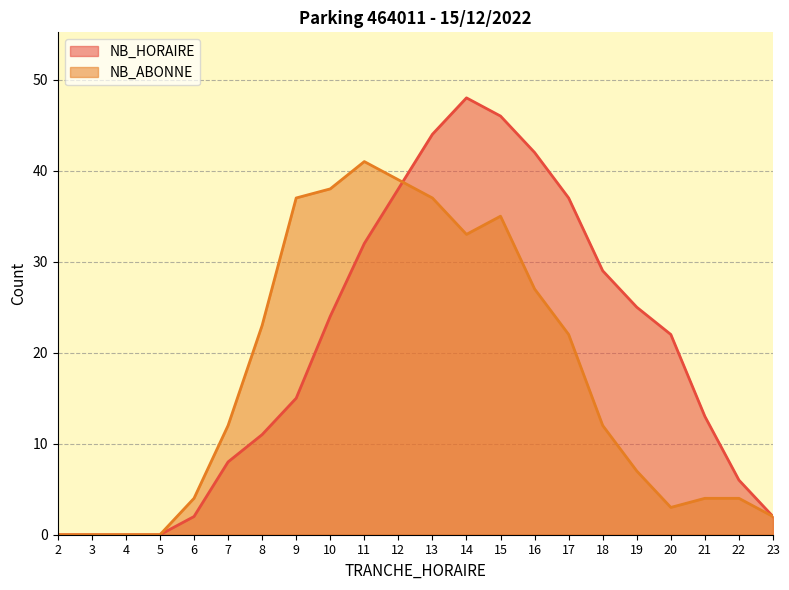

At which label does NB_ABONNE reach its peak?

11